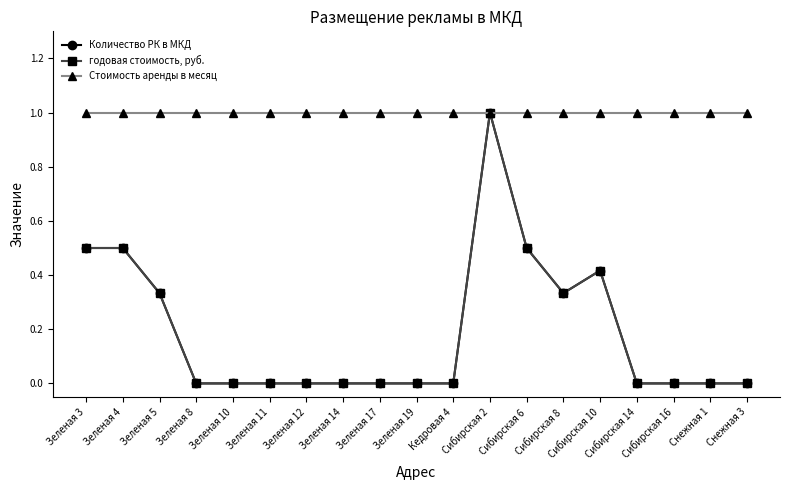

Where is Стоимость аренды в месяц nearest to the value 1?

Зеленая 3